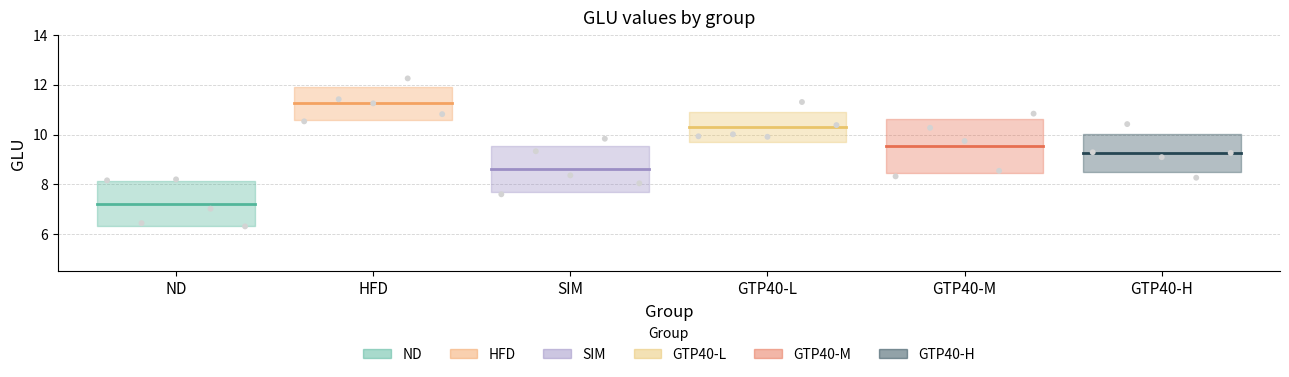

Which series has the largest total across all categories?

HFD